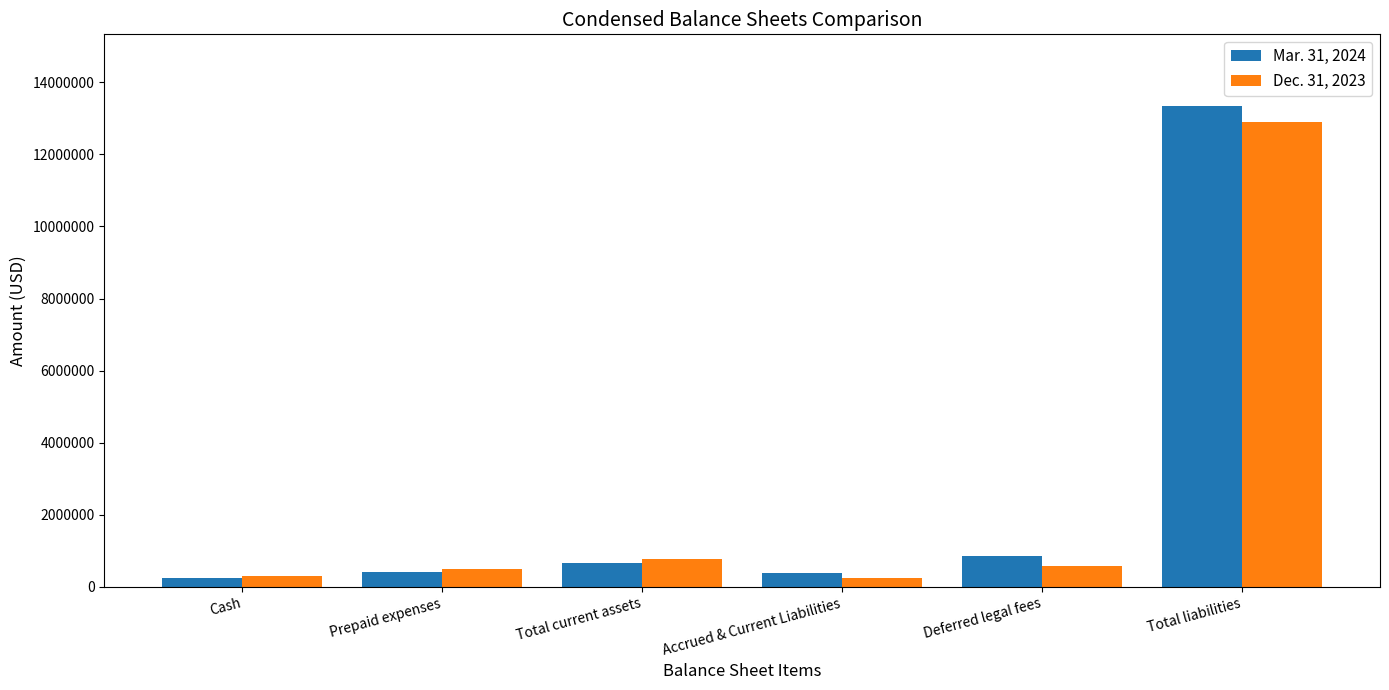

List the series in order of their overall mean, highest first.

Mar. 31, 2024, Dec. 31, 2023